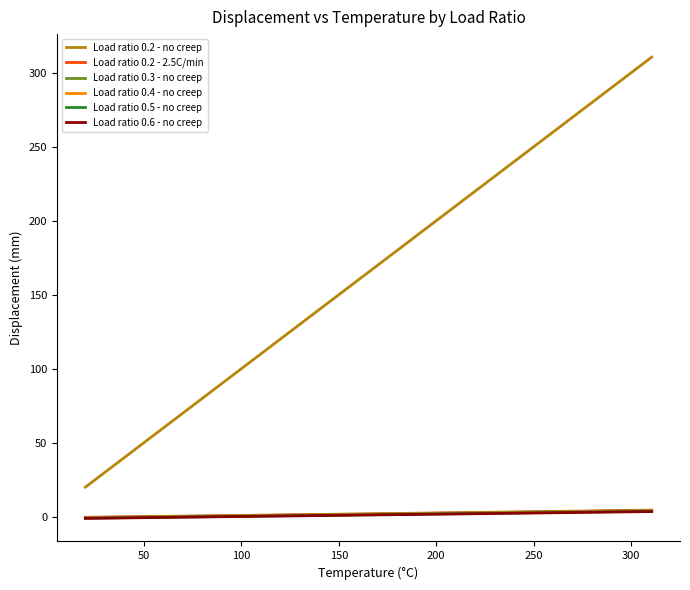

True or false: Load ratio 0.4 - no creep and Load ratio 0.3 - no creep cross at least once.

False